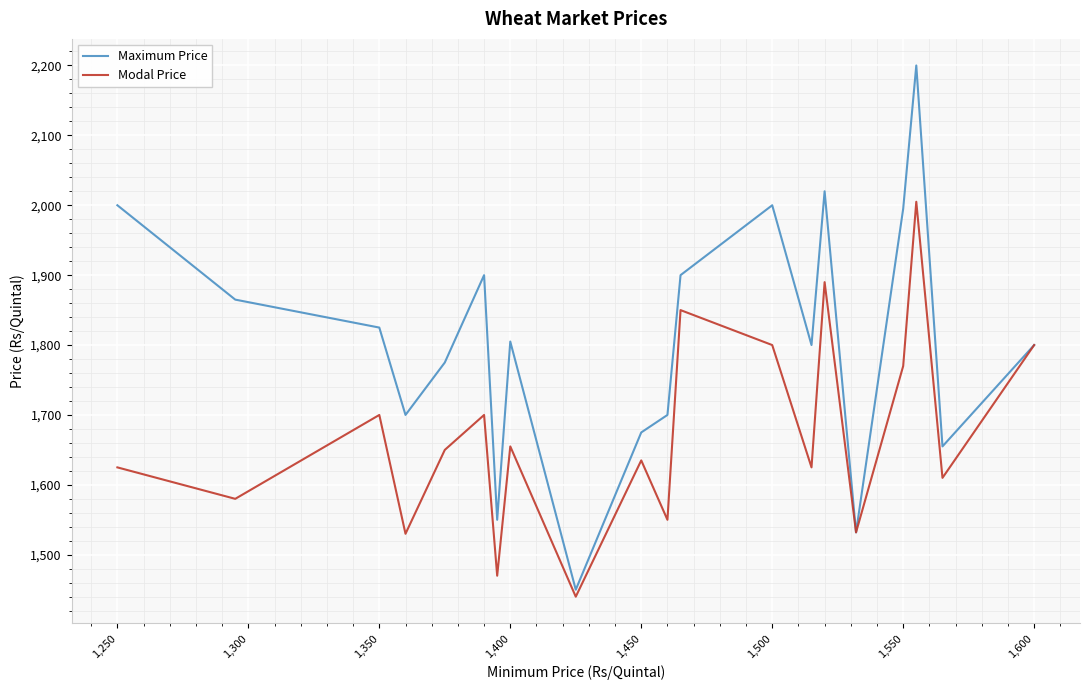

Which series has the largest range (max minus min)?

Maximum Price